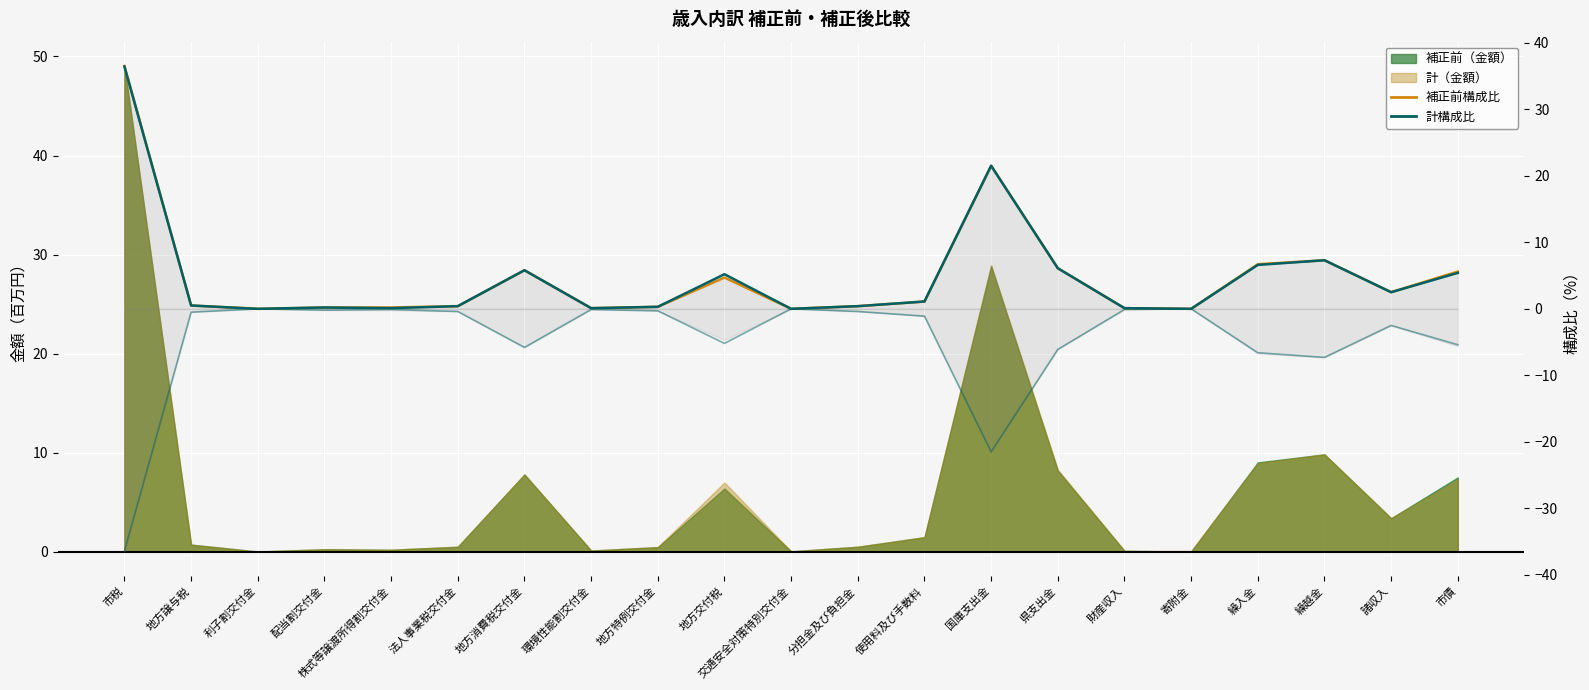

List the labels in order of 計構成比(%) value, largest first.

市税, 国庫支出金, 繰越金, 繰入金, 県支出金, 地方消費税交付金, 市債, 地方交付税, 諸収入, 使用料及び手数料, 地方譲与税, 法人事業税交付金, 分担金及び負担金, 地方特例交付金, 配当割交付金, 株式等譲渡所得割交付金, 環境性能割交付金, 財産収入, 利子割交付金, 交通安全対策特別交付金, 寄附金